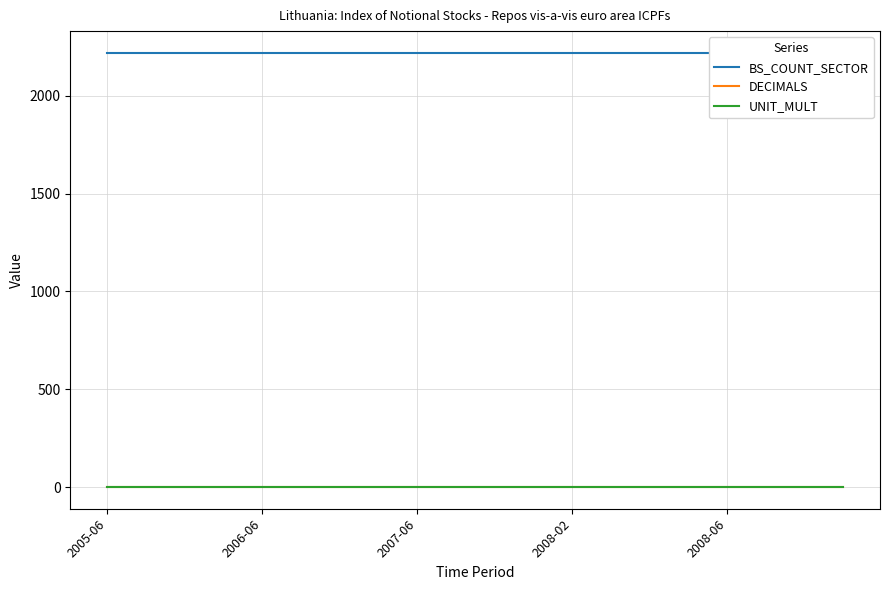

What is the approximate value of DECIMALS at 19?

1